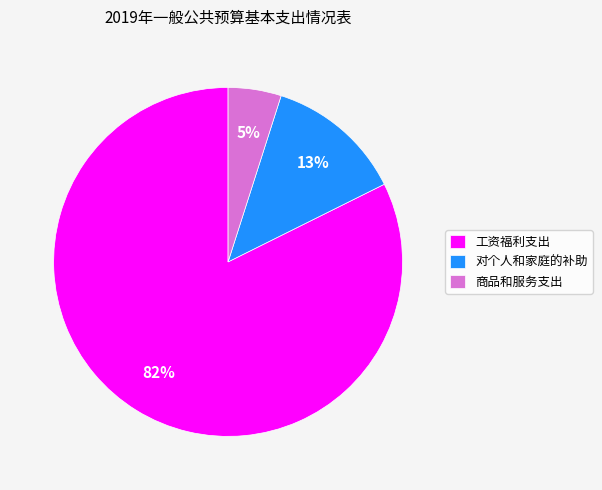

Do 工资福利支出 and 商品和服务支出 together represent more than half of the pie?

Yes